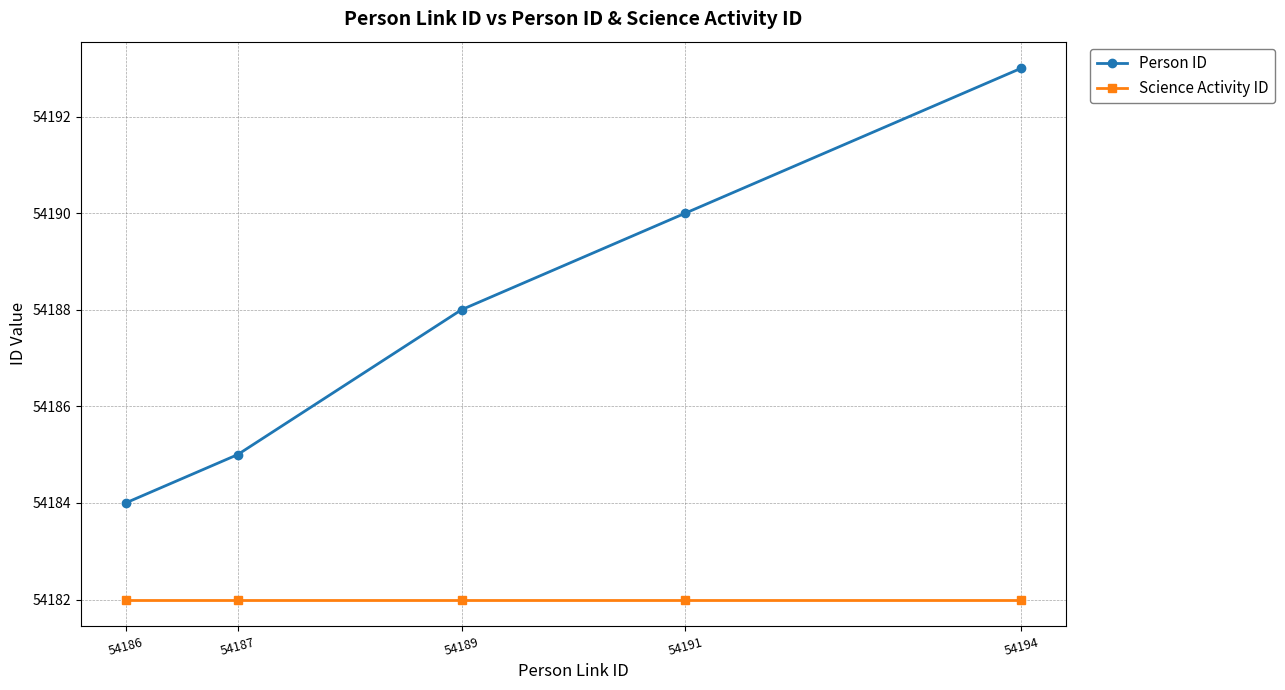

Which series changed the most between 54187 and 54194?

Person ID